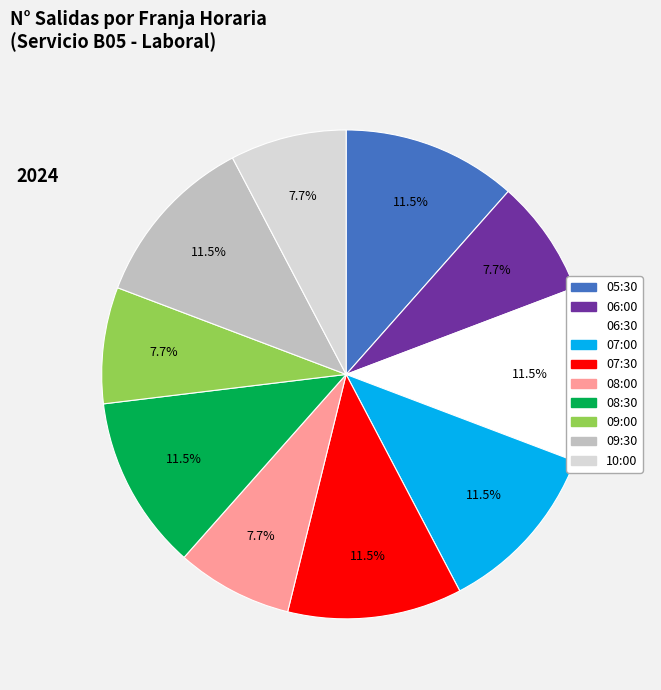

Does 07:30 represent more than half of the total?

No